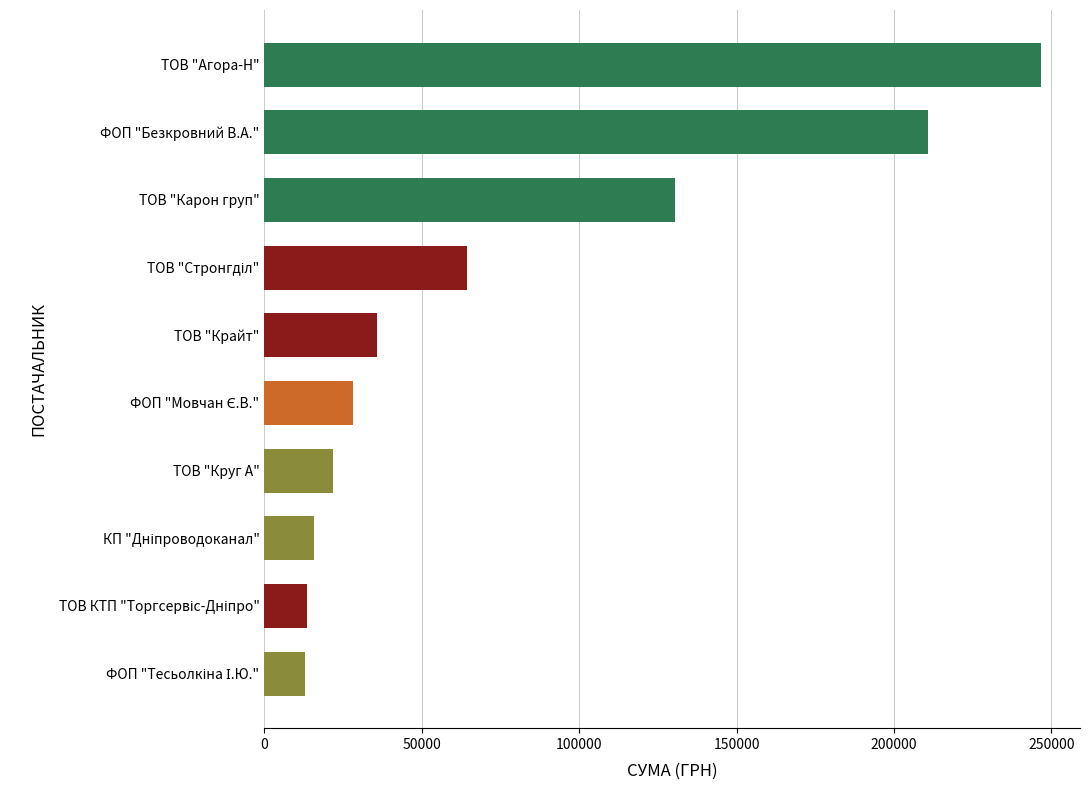

What is the value of the 3rd bar from the top?

130379.7